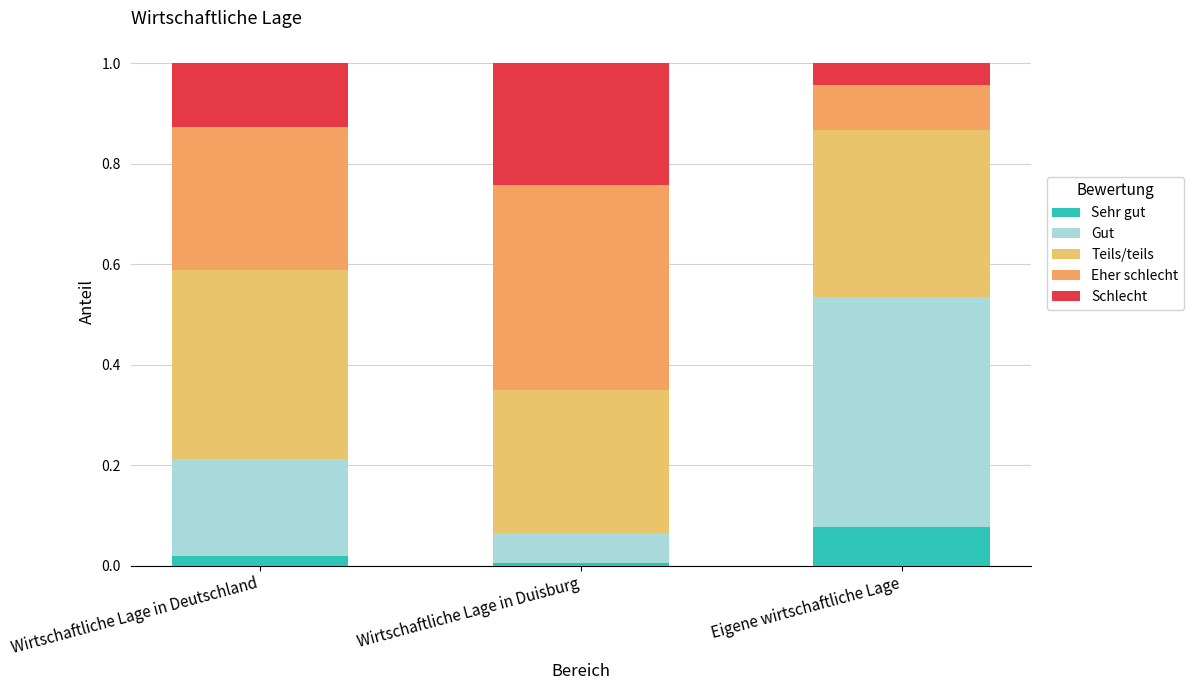

Between Wirtschaftliche Lage in Deutschland and Eigene wirtschaftliche Lage, which series saw the biggest shift?

Gut